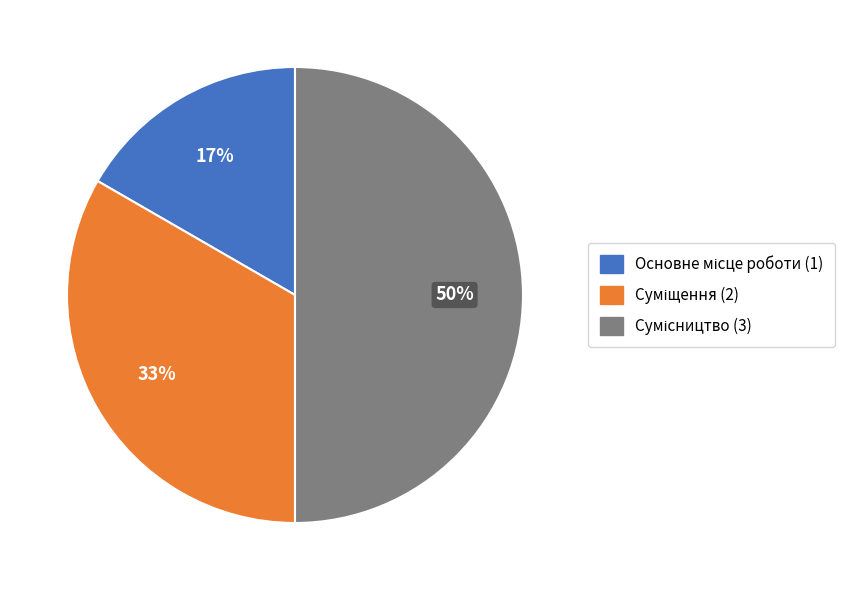

To the nearest percent, what is the average slice percentage?

33%